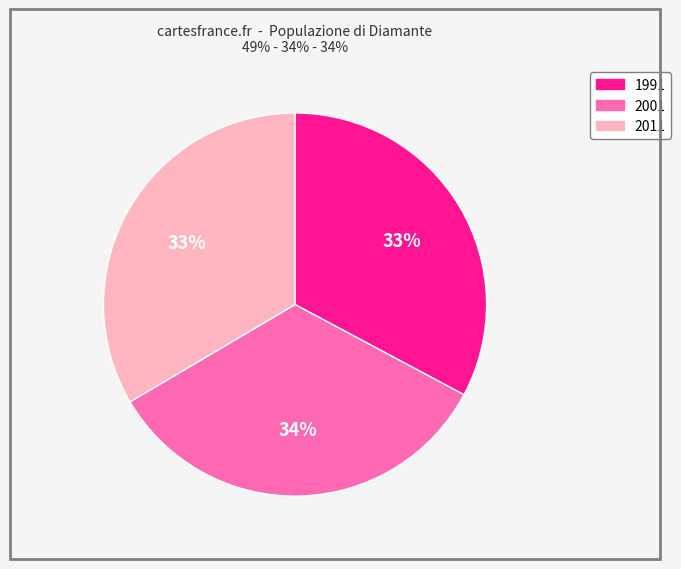

Which slice is the smallest?

1991